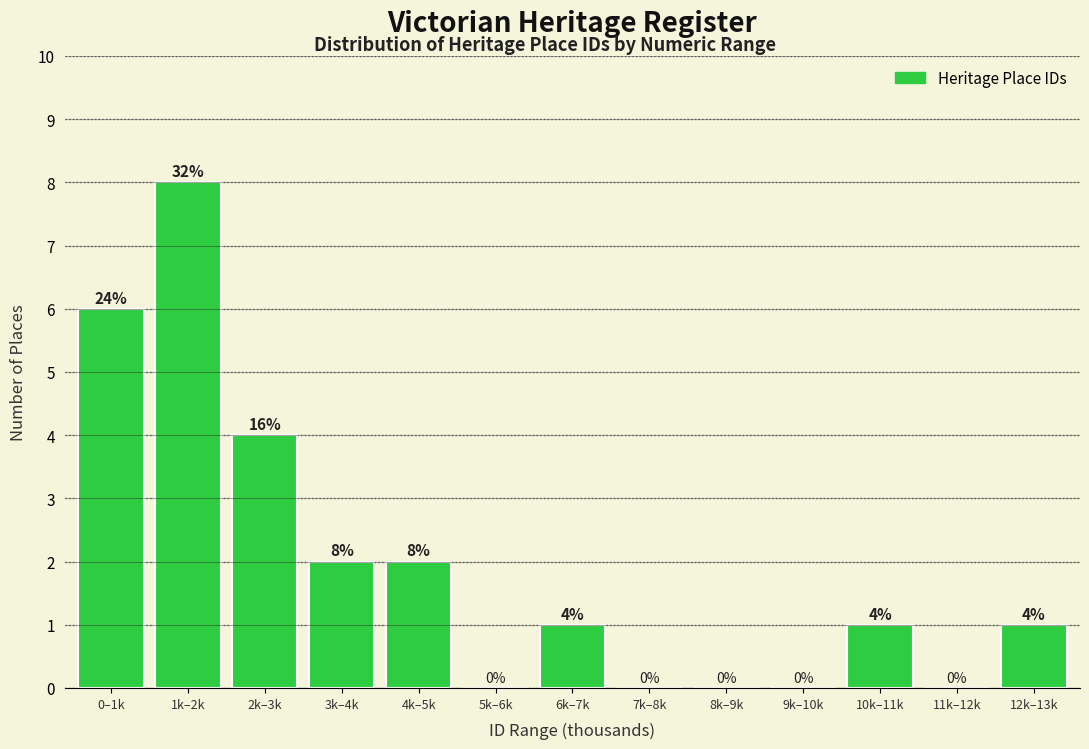

Reading right to left, list all the values displayed in this chart.

12k–13k=1	11k–12k=0	10k–11k=1	9k–10k=0	8k–9k=0	7k–8k=0	6k–7k=1	5k–6k=0	4k–5k=2	3k–4k=2	2k–3k=4	1k–2k=8	0–1k=6